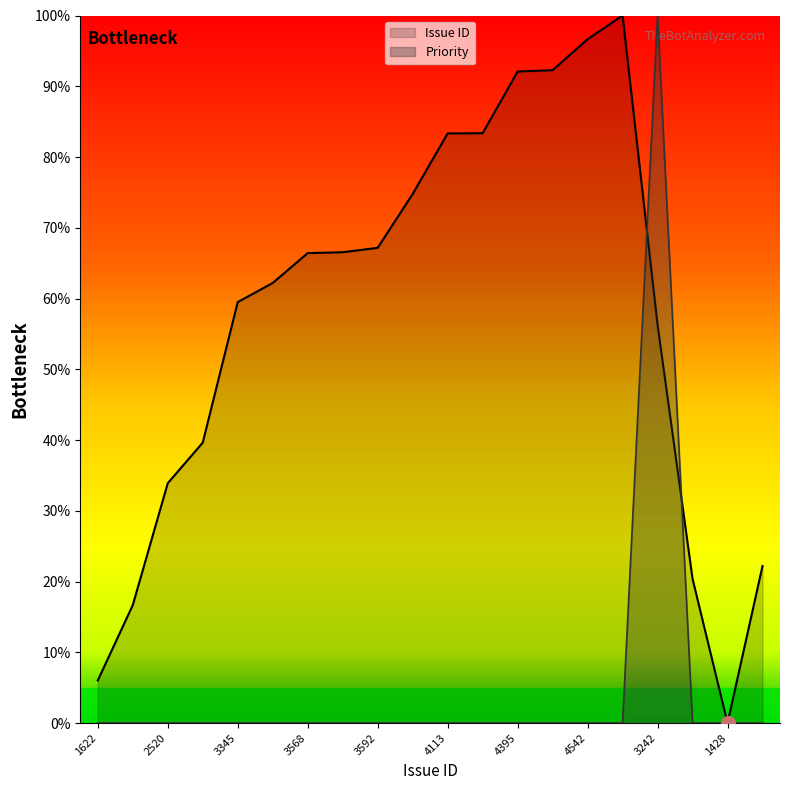

Which series has the largest total across all categories?

Issue ID